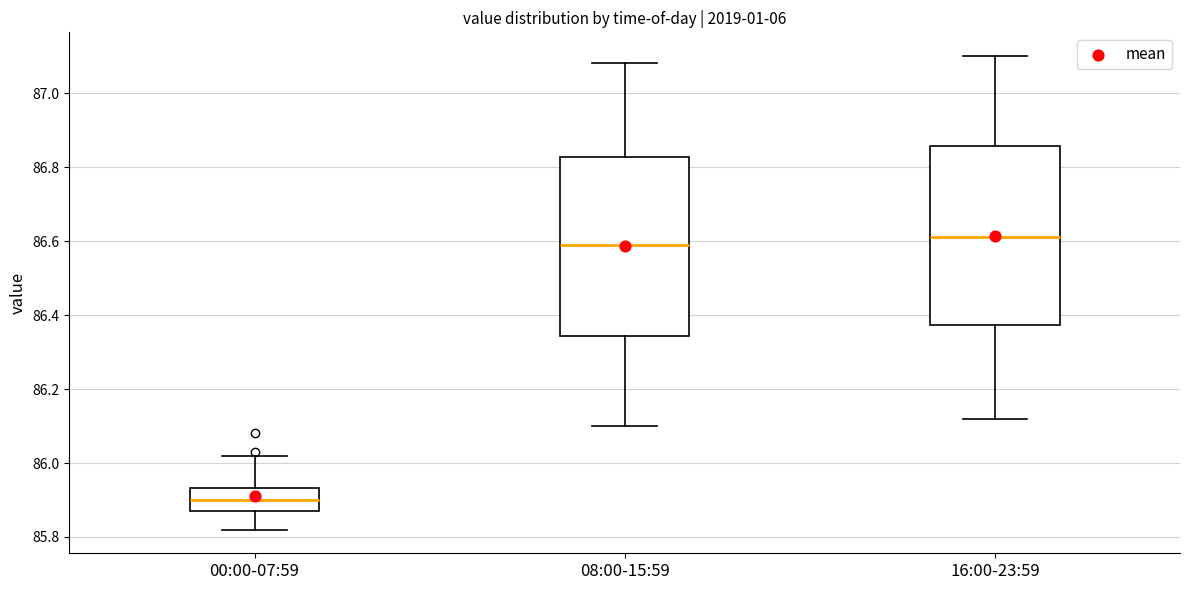

Reading left to right, transcribe this box plot: for each box, give where its median line is, the range the box spans, and where its two whiskers end, as read against the y-axis. The values are not printed on the chart, so give them approximately, as read against the axis.

00:00-07:59: median 85.90, box 85.88 to 85.94, whiskers 85.82 to 86.02
08:00-15:59: median 86.60, box 86.34 to 86.82, whiskers 86.10 to 87.08
16:00-23:59: median 86.62, box 86.38 to 86.86, whiskers 86.12 to 87.10